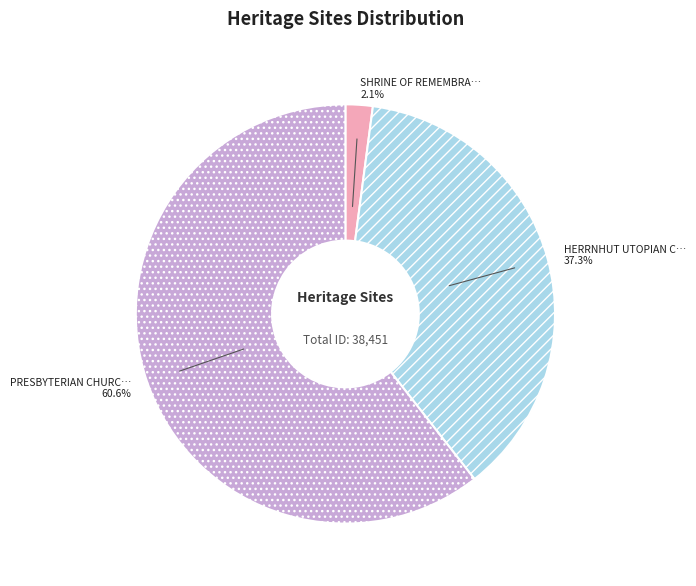

Is there any slice that represents more than half of the pie?

Yes